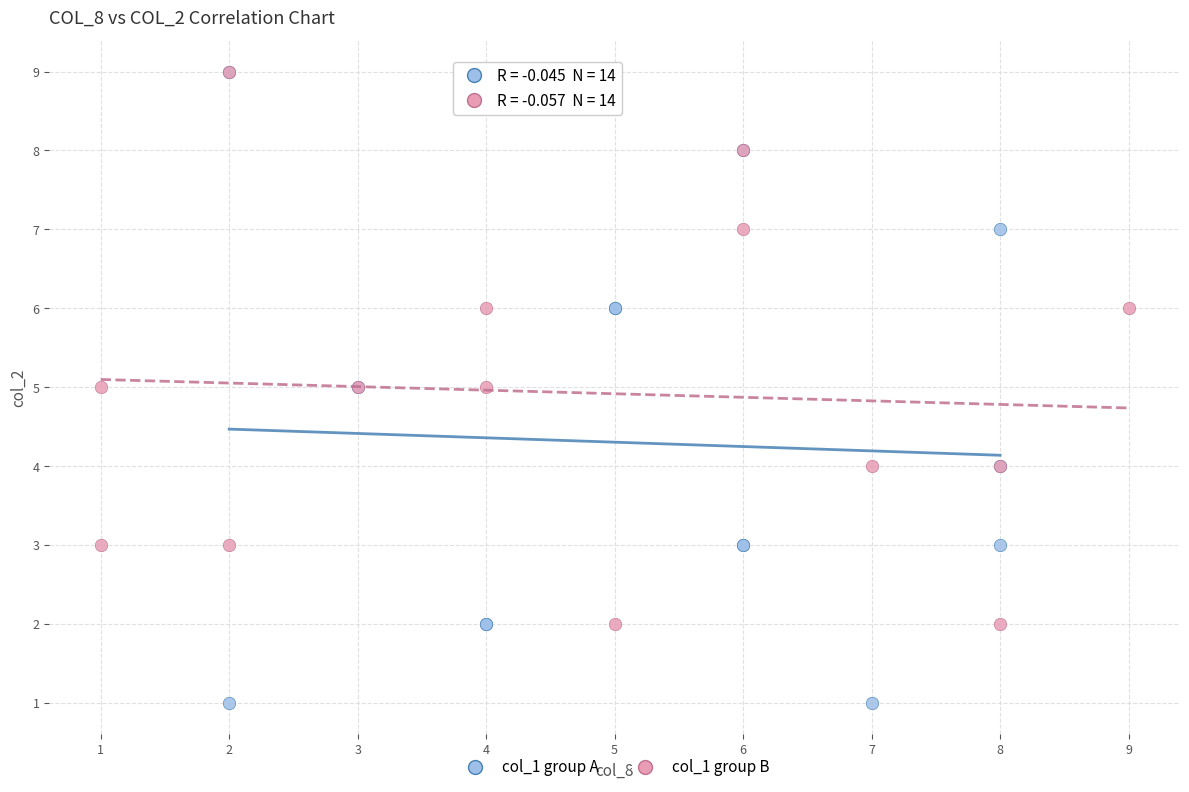

Which series contains the lowest Y value?

col_1 group A